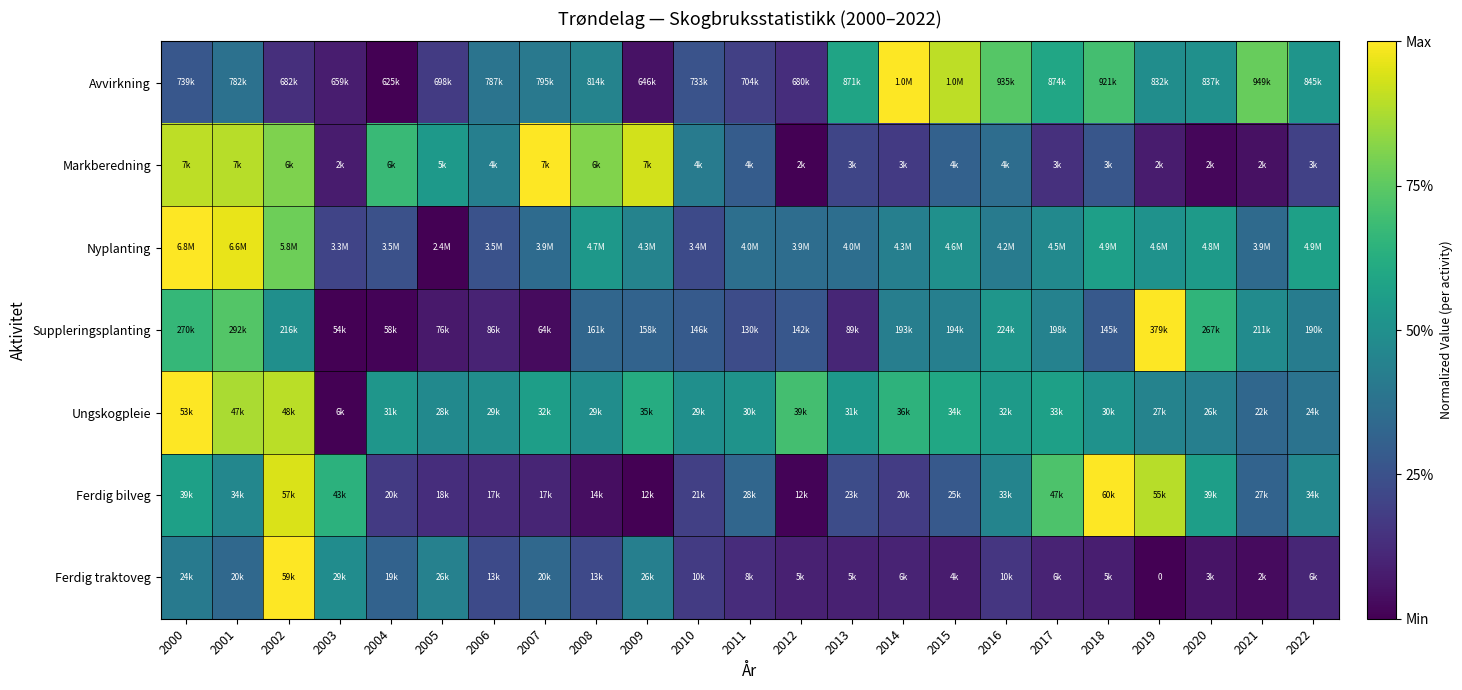

What is the spread (max minus min) of values at 2014?

0.9